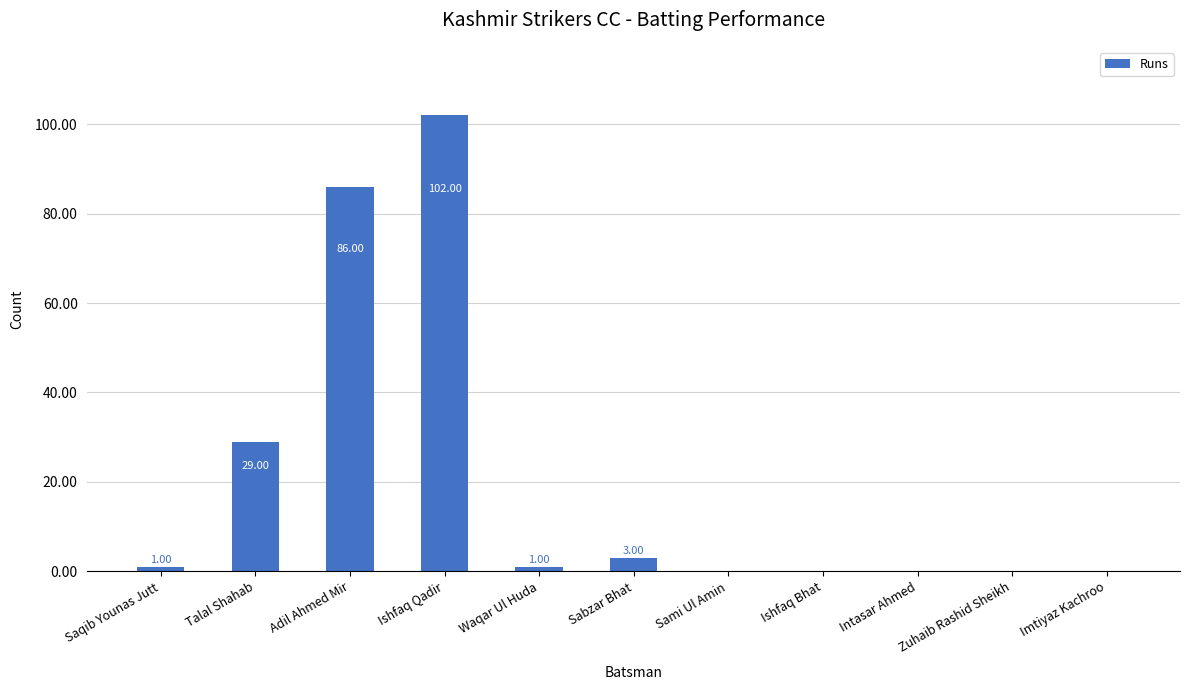

At which category does the chart reach its peak across all series?

Ishfaq Qadir